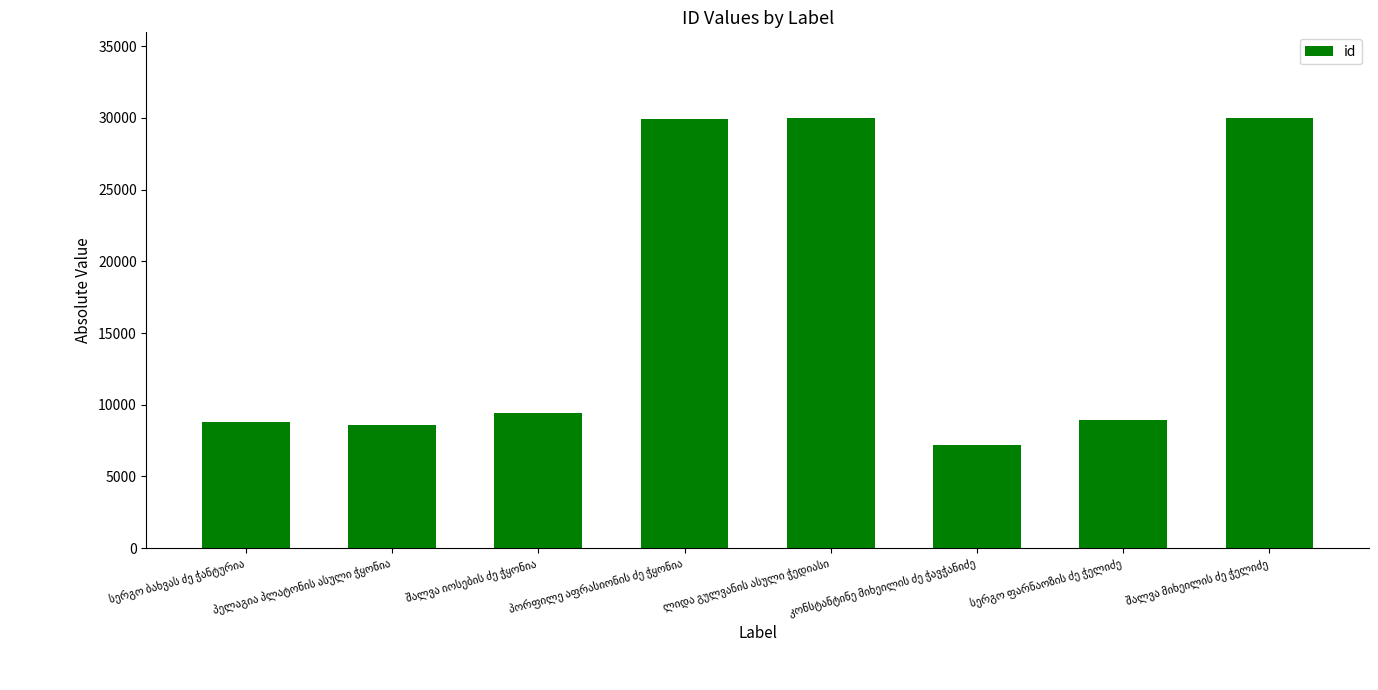

What is the difference between the second highest and second lowest values?

21413